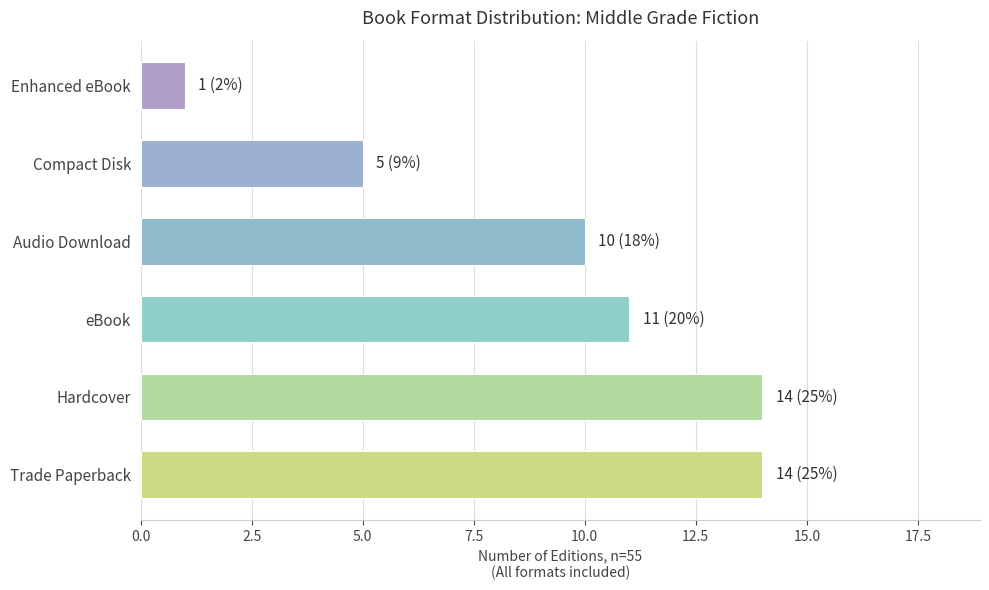

What is the greatest value displayed?

14